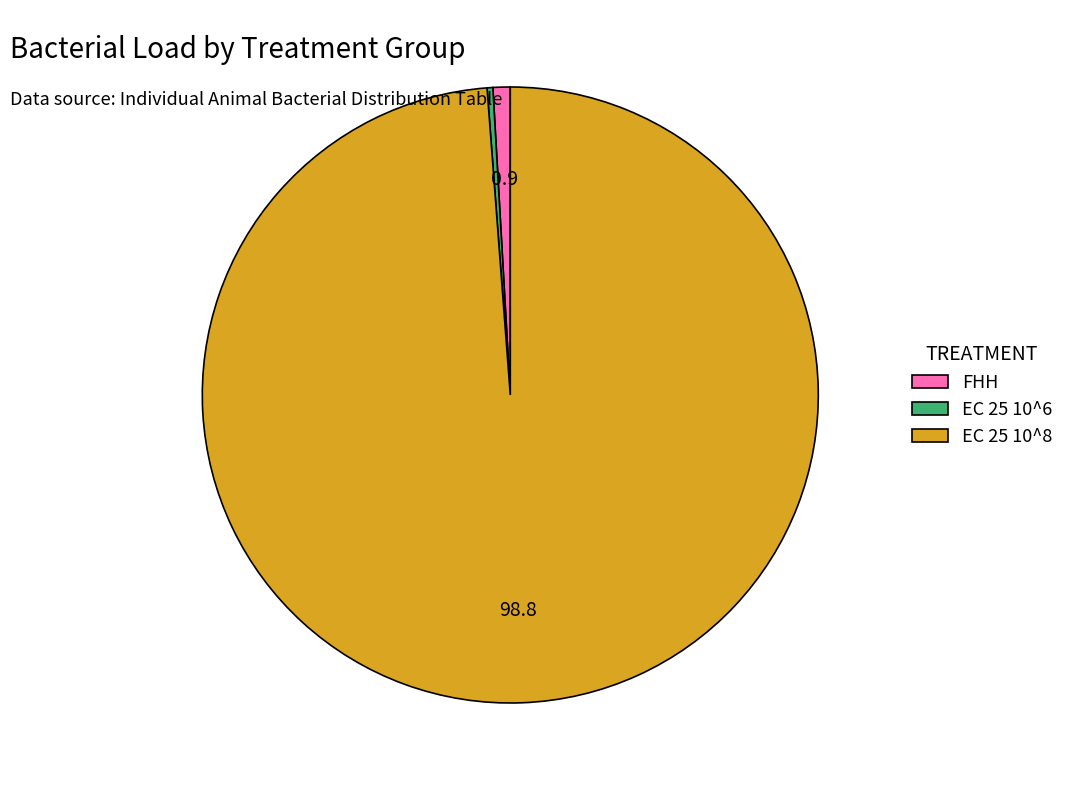

What is the largest slice in the pie chart?

EC 25 10^8